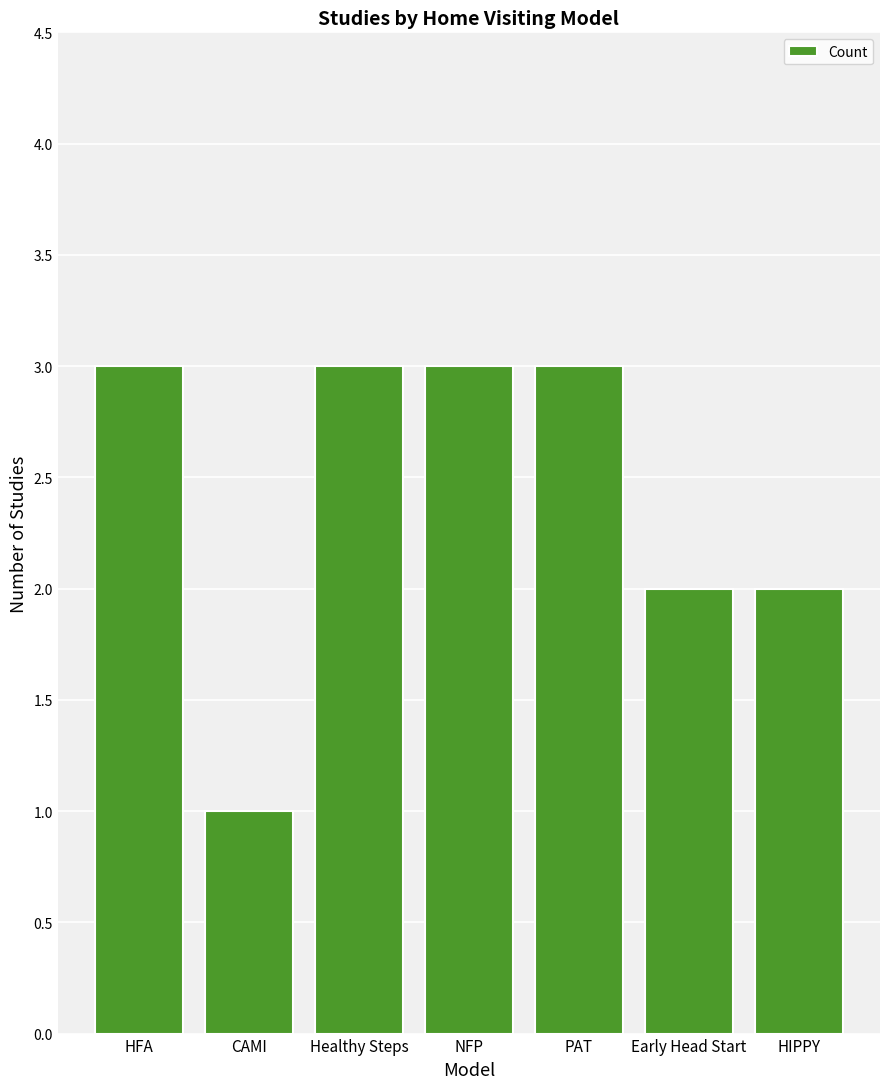

How many bars are there in total?

7